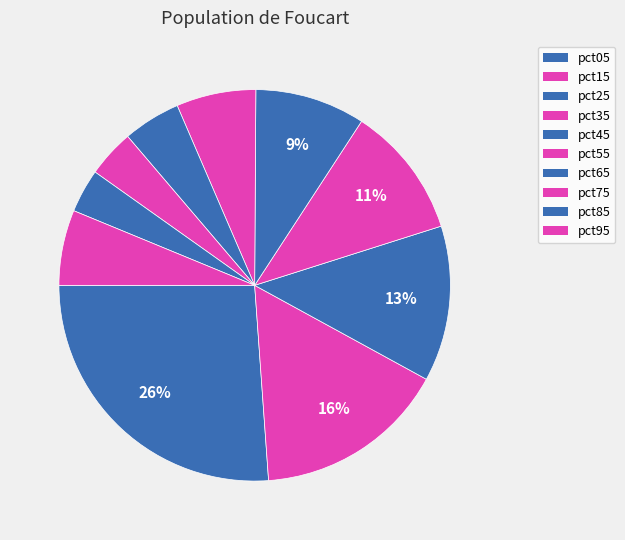

Which slice is the largest?

pct05